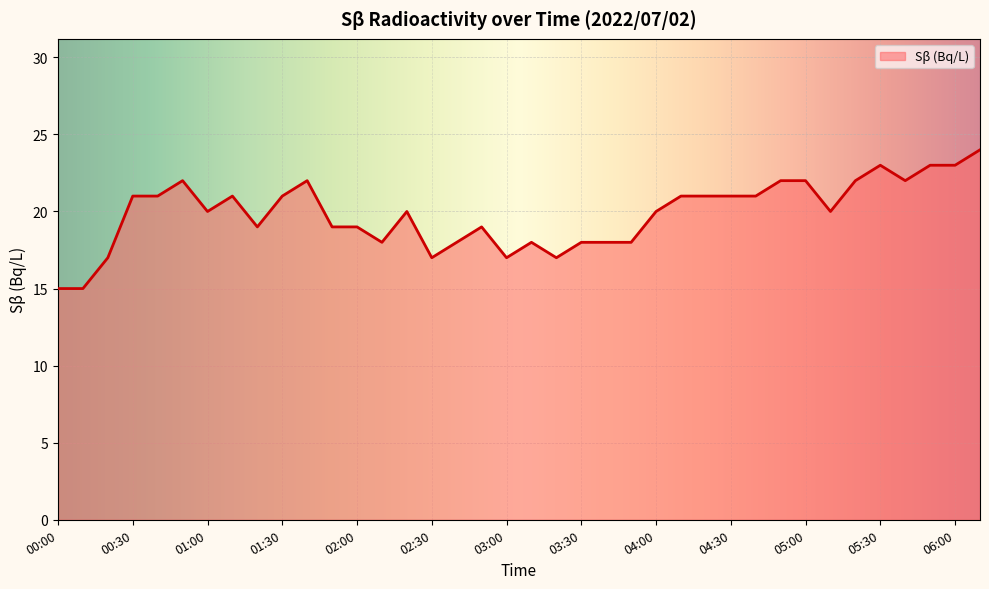

What is the greatest value displayed?

24